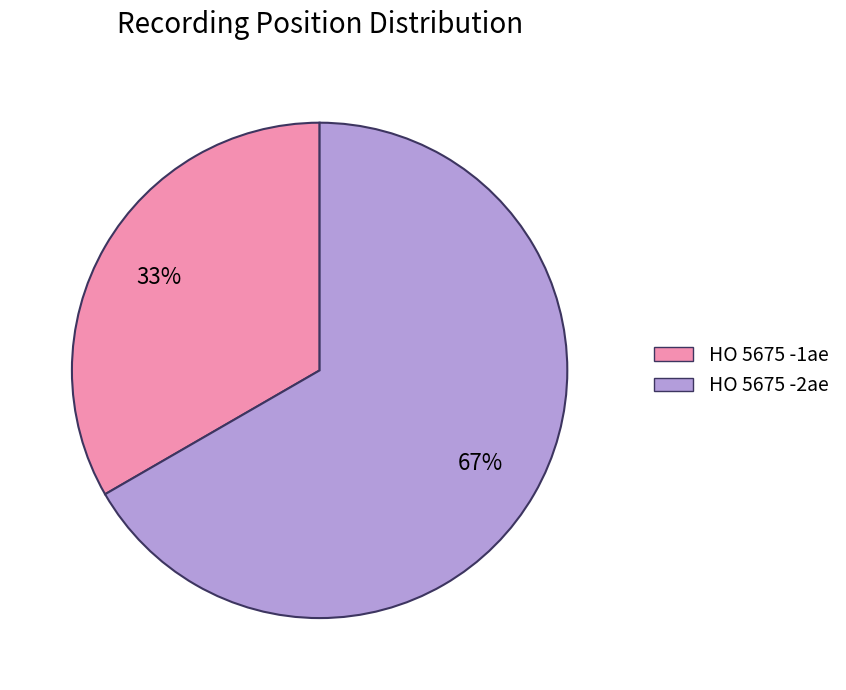

Approximately how many times larger is the value at HO 5675 -2ae compared to HO 5675 -1ae?

2.0